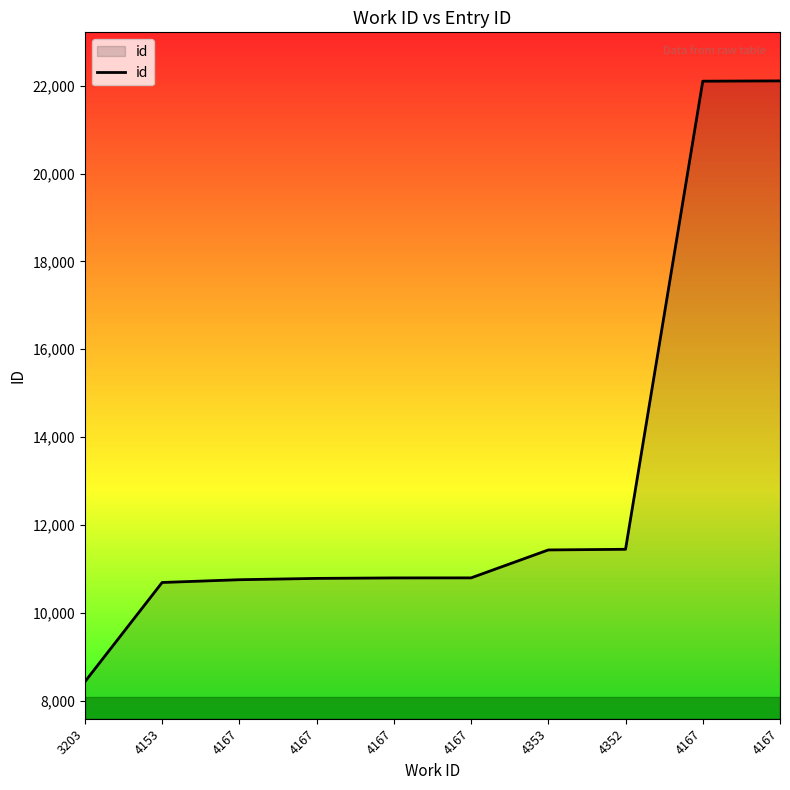

Rank the categories by value from highest to lowest.

4167, 4167, 4352, 4353, 4167, 4167, 4167, 4167, 4153, 3203